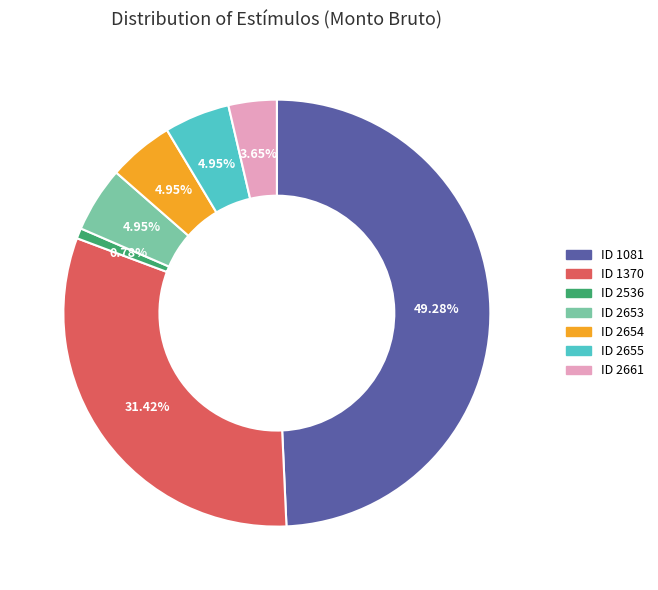

To the nearest percent, what portion does ID 1081 represent?

49%